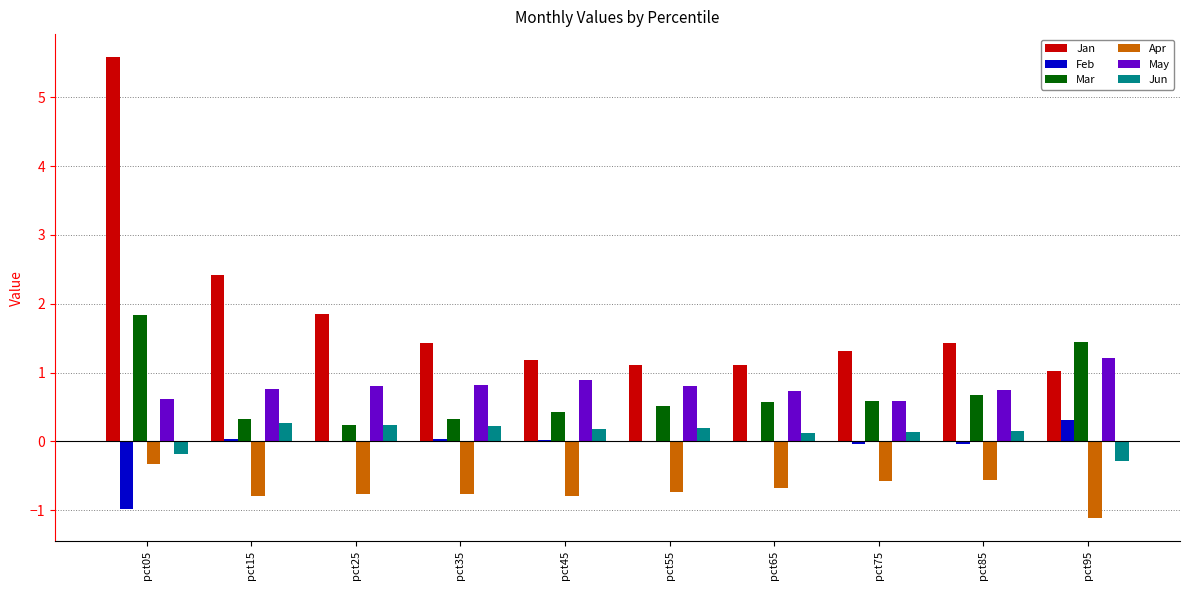

What is the spread (max minus min) of values at pct15?

3.2